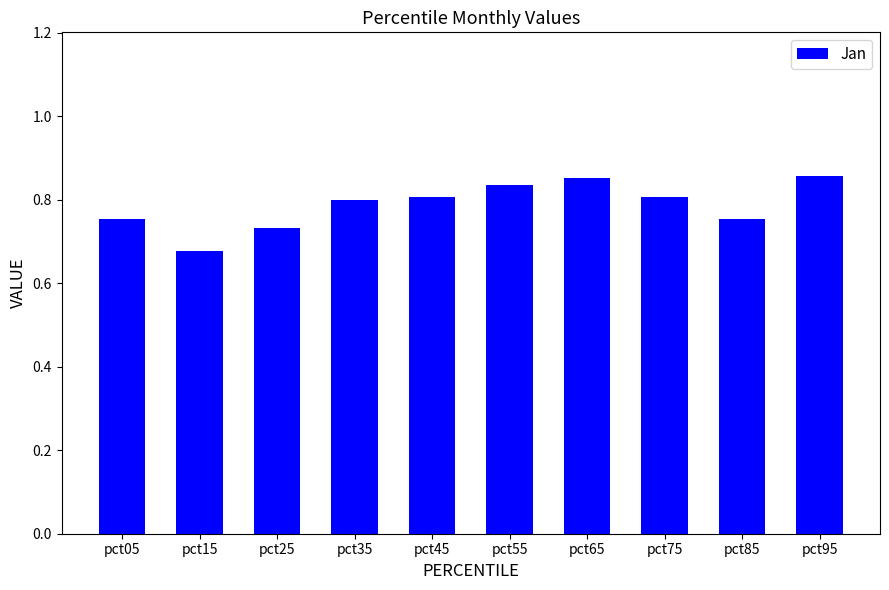

The value at pct95 is 1.5. True or false?

False